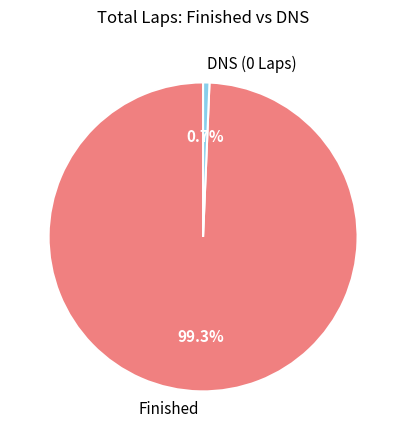

What percentage do Finished and DNS (0 Laps) together represent?

100.0%